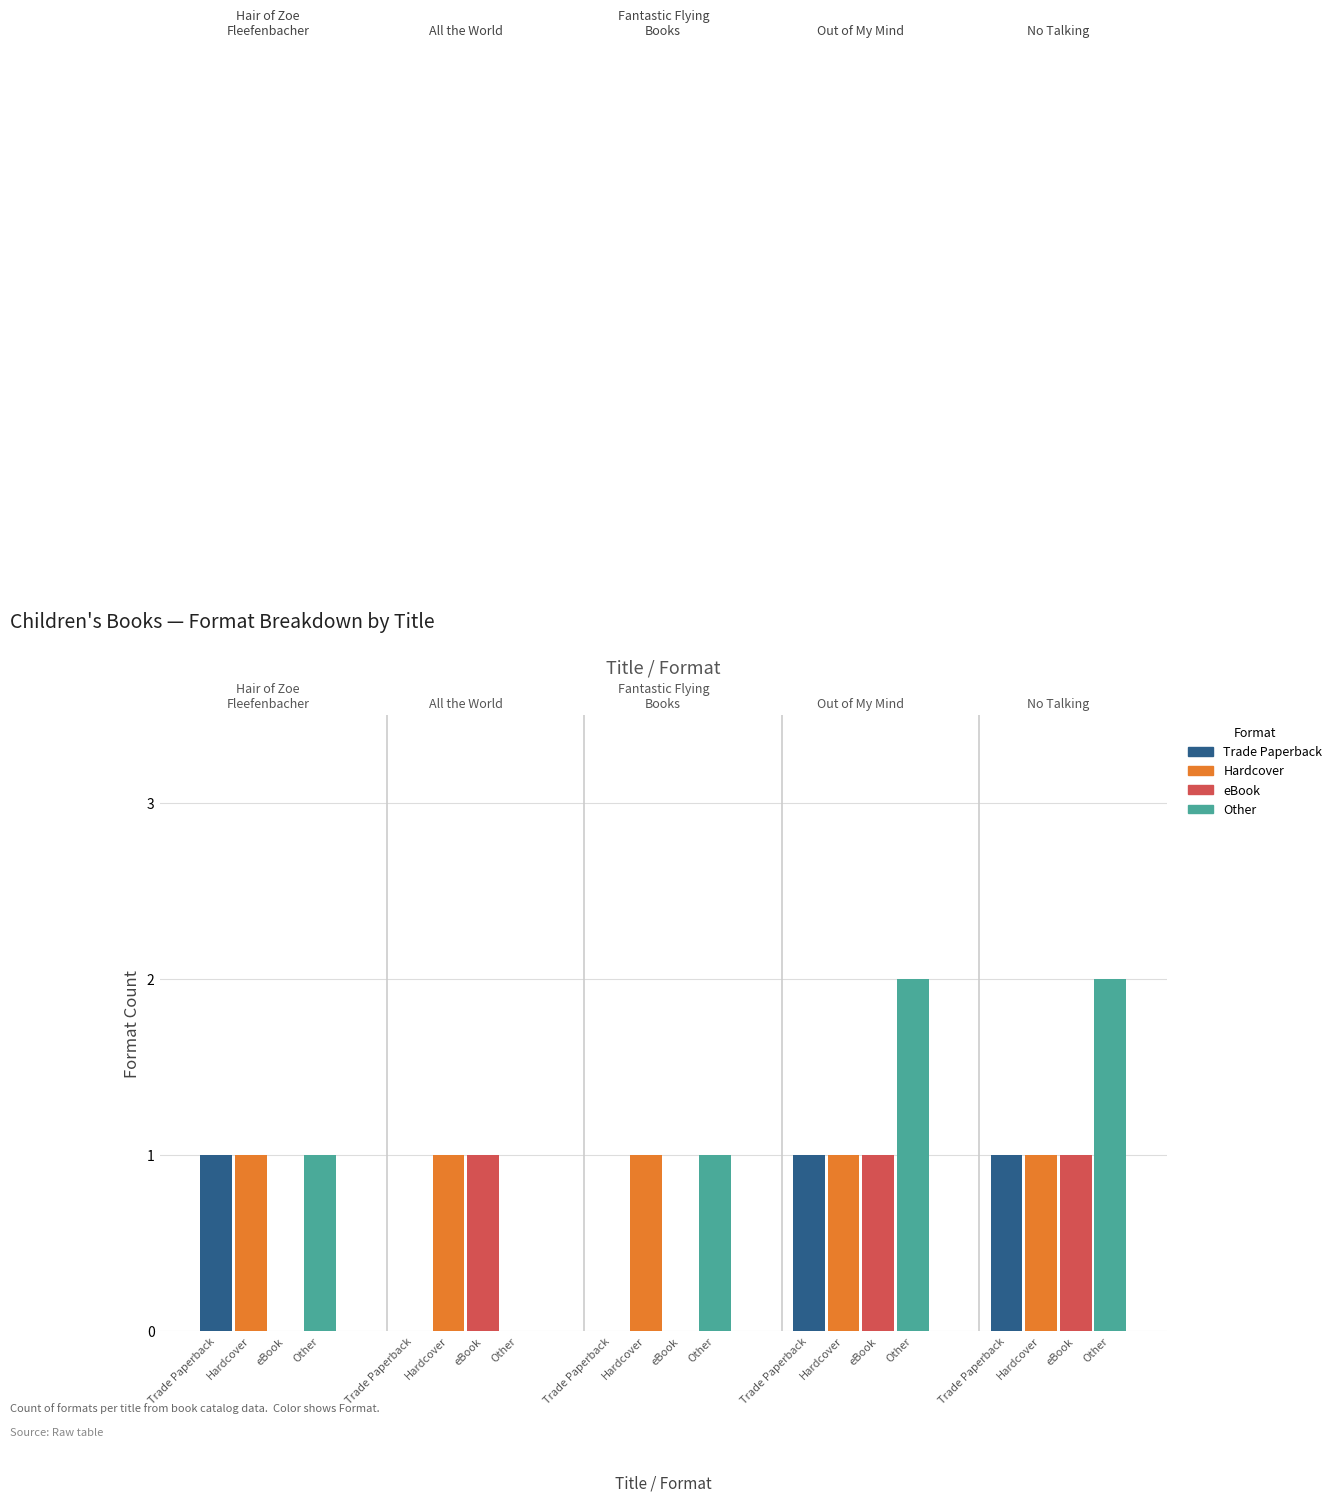

At which label is eBook closest to 0?

Trade Paperback